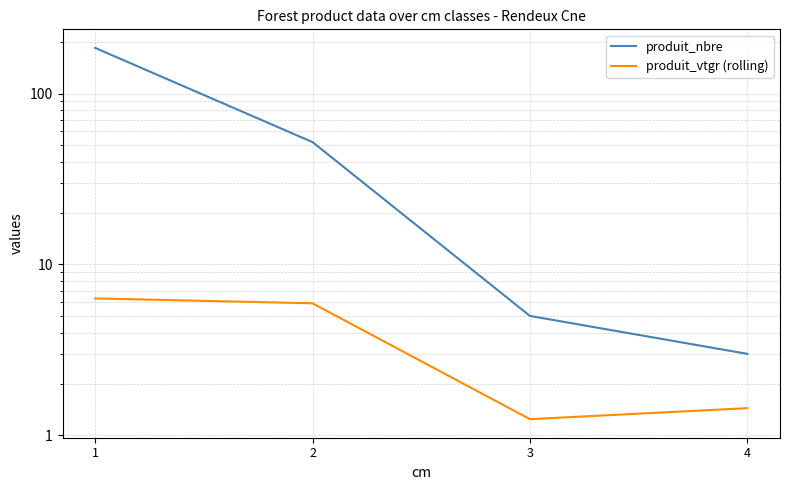

What is the difference between the highest and lowest values at 1?

178.7